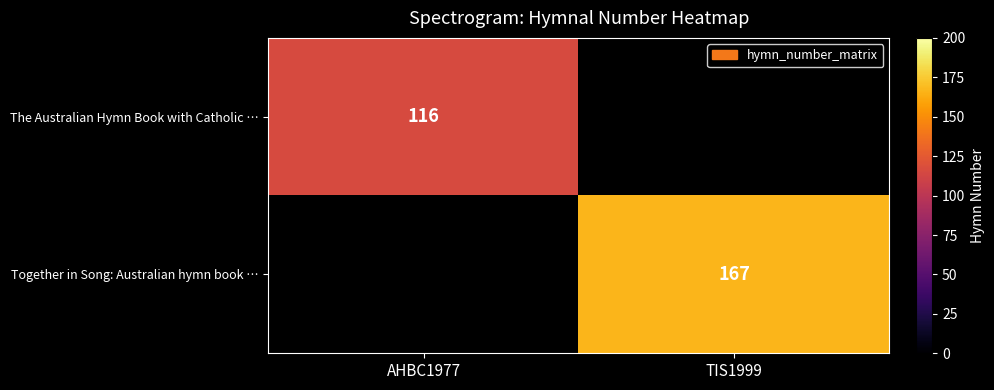

The The Australian Hymn Book with Catholic … series shows 116 at AHBC1977. True or false?

True